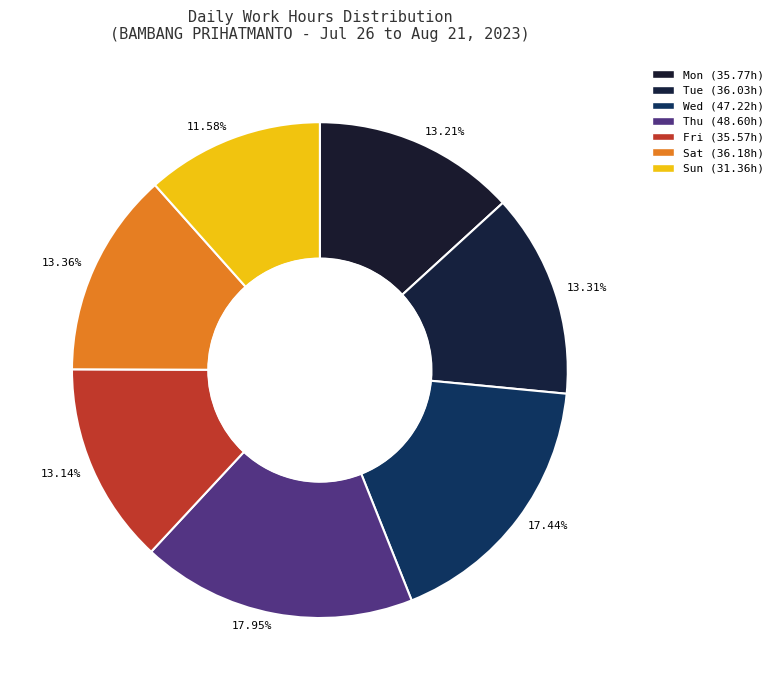

Is there a majority slice in this chart?

No